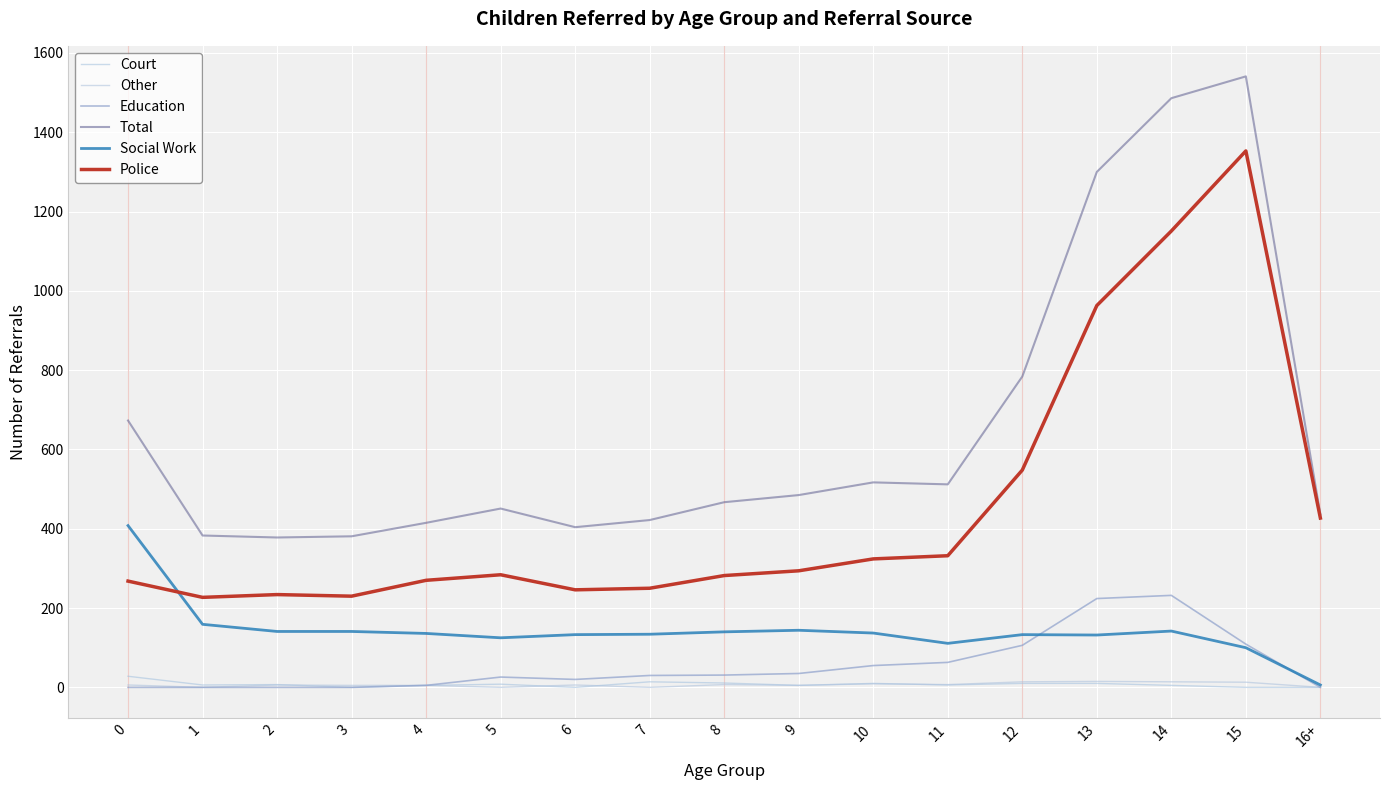

Does the chart have visible grid lines?

Yes